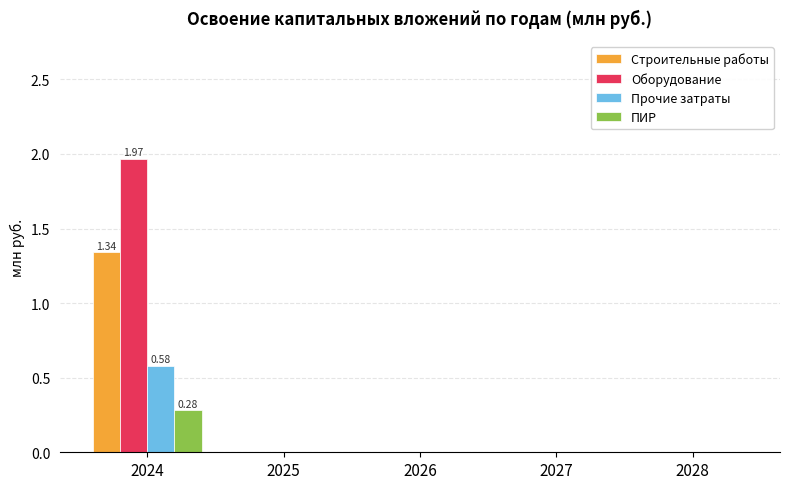

Are the bars horizontal?

No